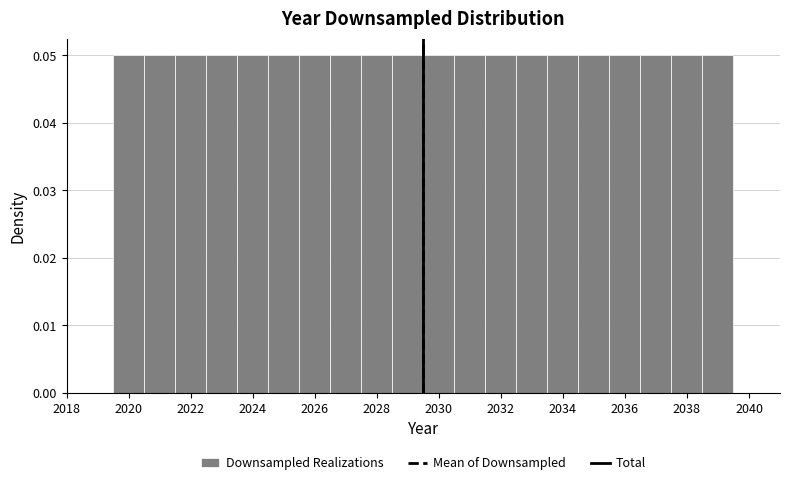

Reading left to right, list every bar in this chart as the range it spans on the x-axis followed by its height. Neither the bar edges nor the heights are printed on the chart, so give them approximately, as read against the axes.

2019.5 to 2020.5: 0.05
2020.5 to 2021.5: 0.05
2021.5 to 2022.5: 0.05
2022.5 to 2023.5: 0.05
2023.5 to 2024.5: 0.05
2024.5 to 2025.5: 0.05
2025.5 to 2026.5: 0.05
2026.5 to 2027.5: 0.05
2027.5 to 2028.5: 0.05
2028.5 to 2029.5: 0.05
2029.5 to 2030.5: 0.05
2030.5 to 2031.5: 0.05
2031.5 to 2032.5: 0.05
2032.5 to 2033.5: 0.05
2033.5 to 2034.5: 0.05
2034.5 to 2035.5: 0.05
2035.5 to 2036.5: 0.05
2036.5 to 2037.5: 0.05
2037.5 to 2038.5: 0.05
2038.5 to 2039.5: 0.05